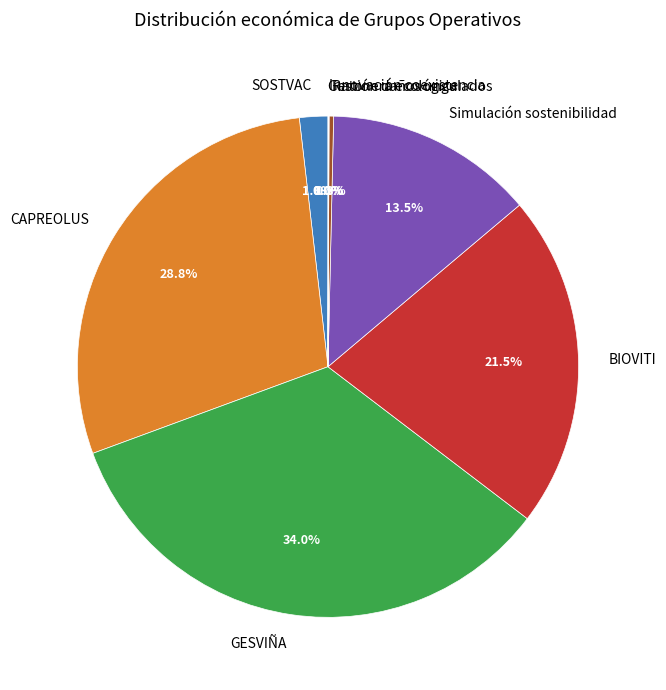

Does any single category account for the majority?

No